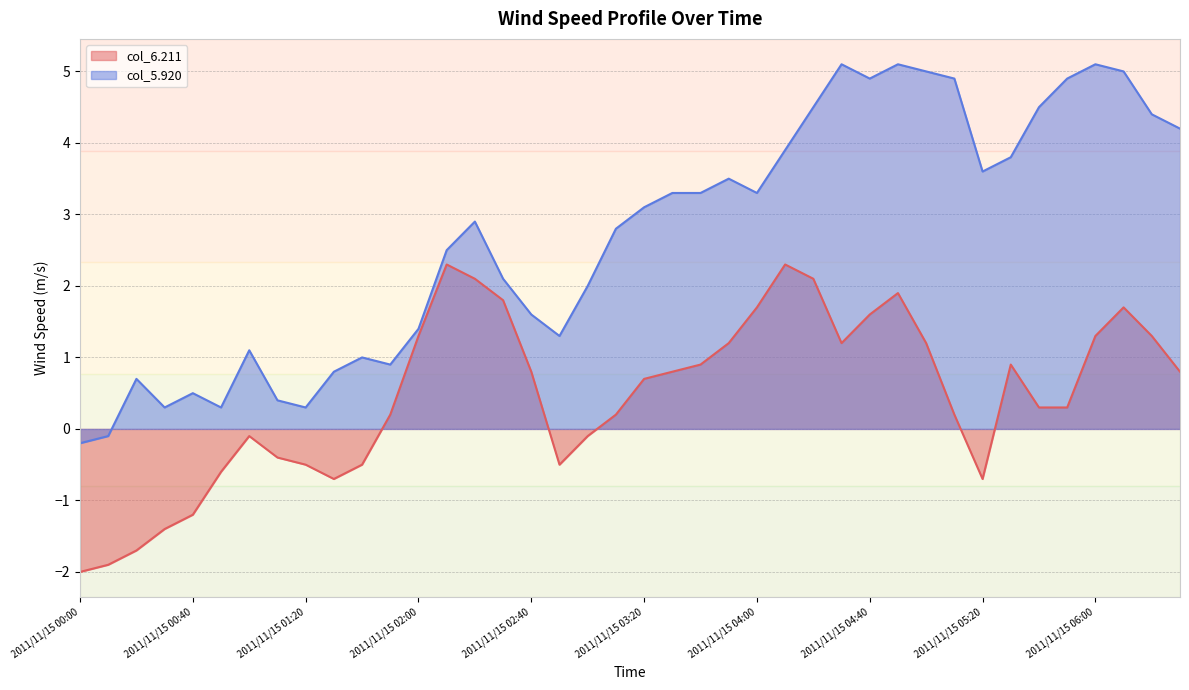

True or false: col_6.211 and col_5.920 intersect in this chart.

False